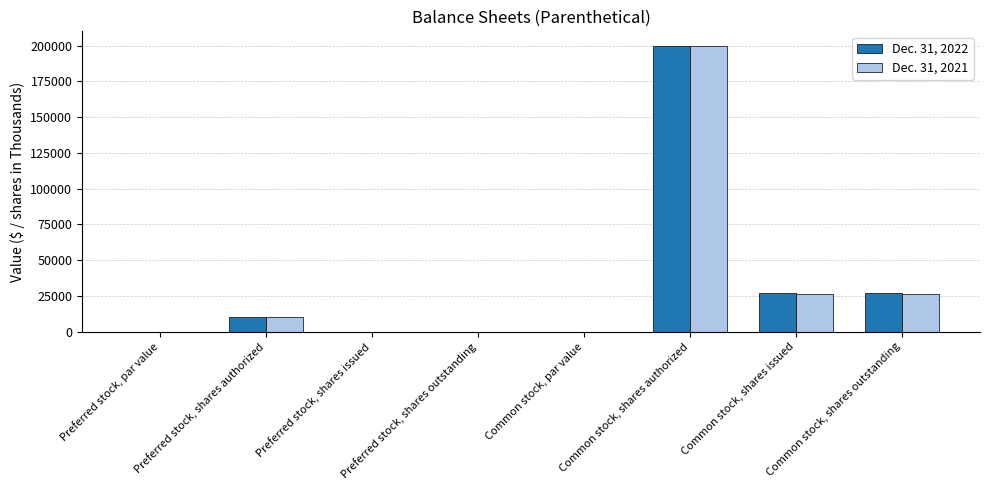

What are all the series names shown in the legend?

Dec. 31, 2022, Dec. 31, 2021